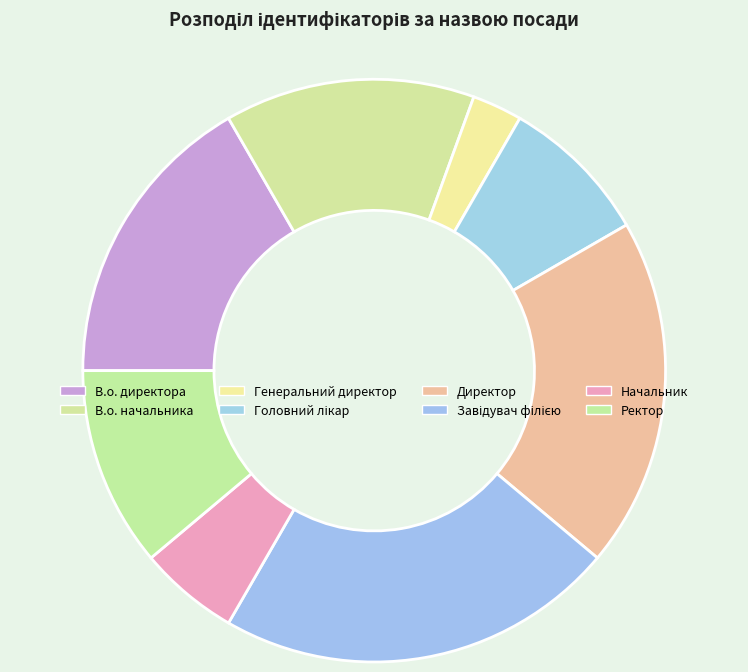

Count the number of slices in the pie.

8